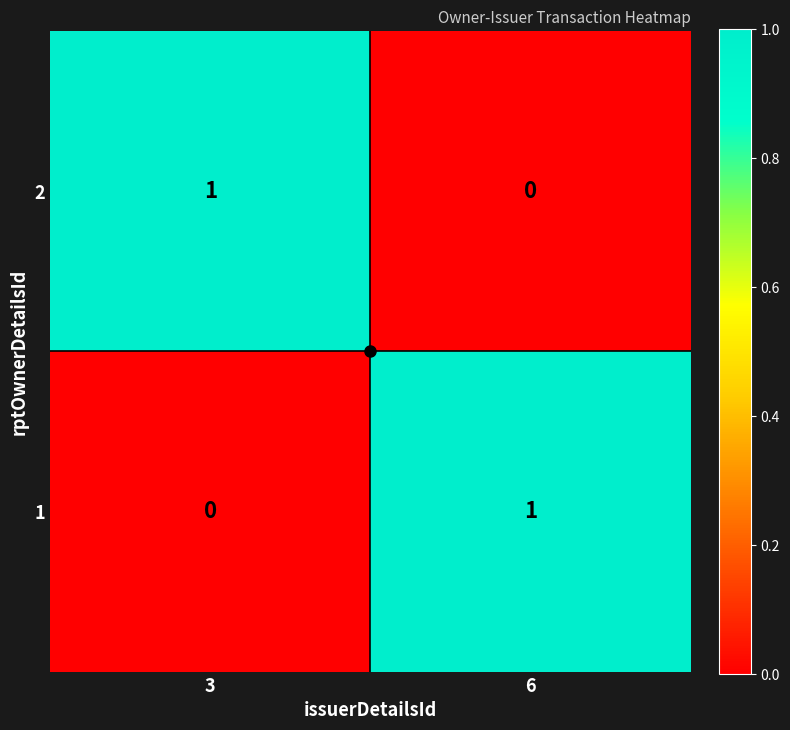

How many distinct data groups are displayed?

2